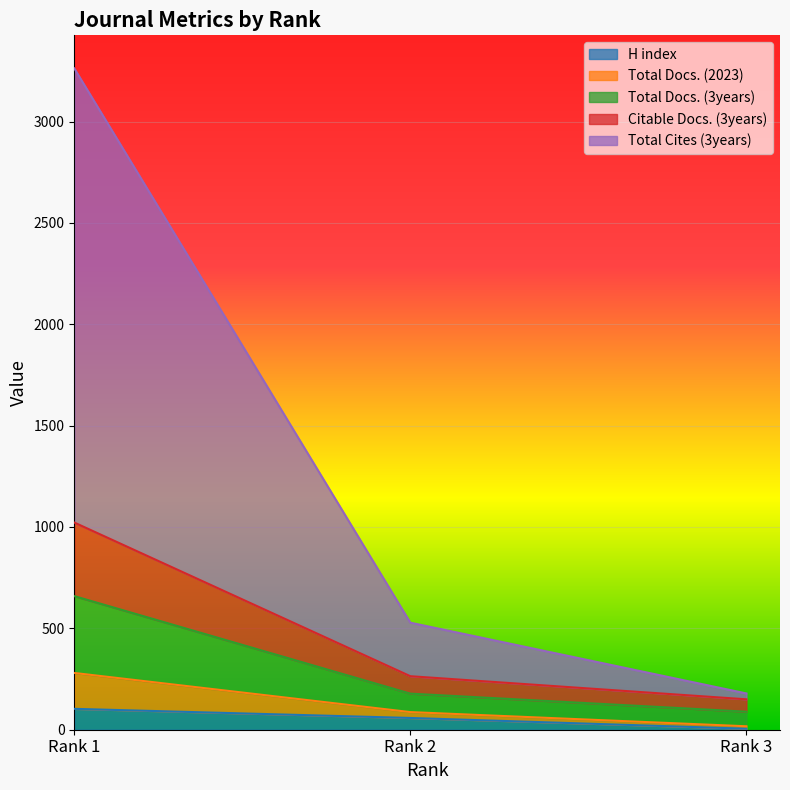

What is the maximum value for H index?

103